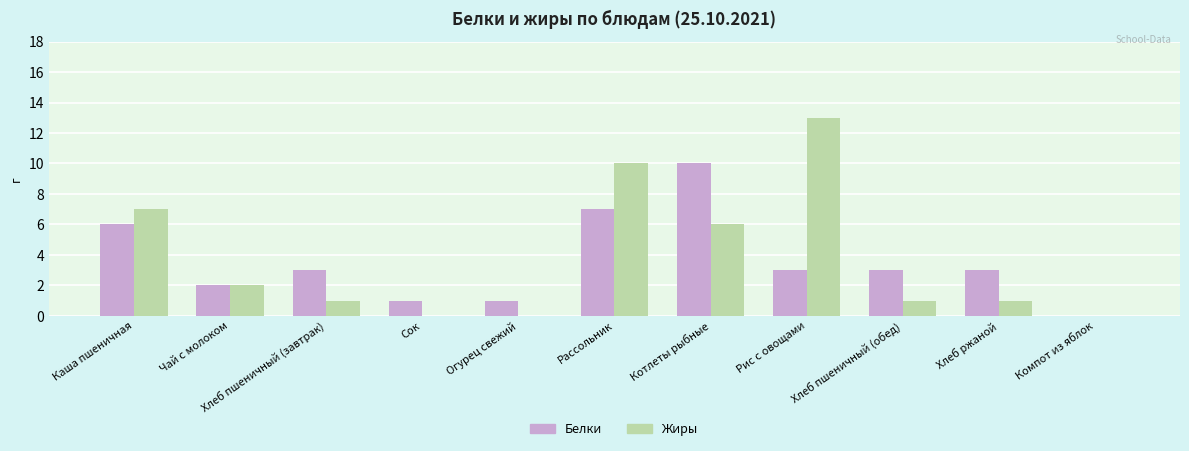

Which category has the highest value across all series?

Рис с овощами